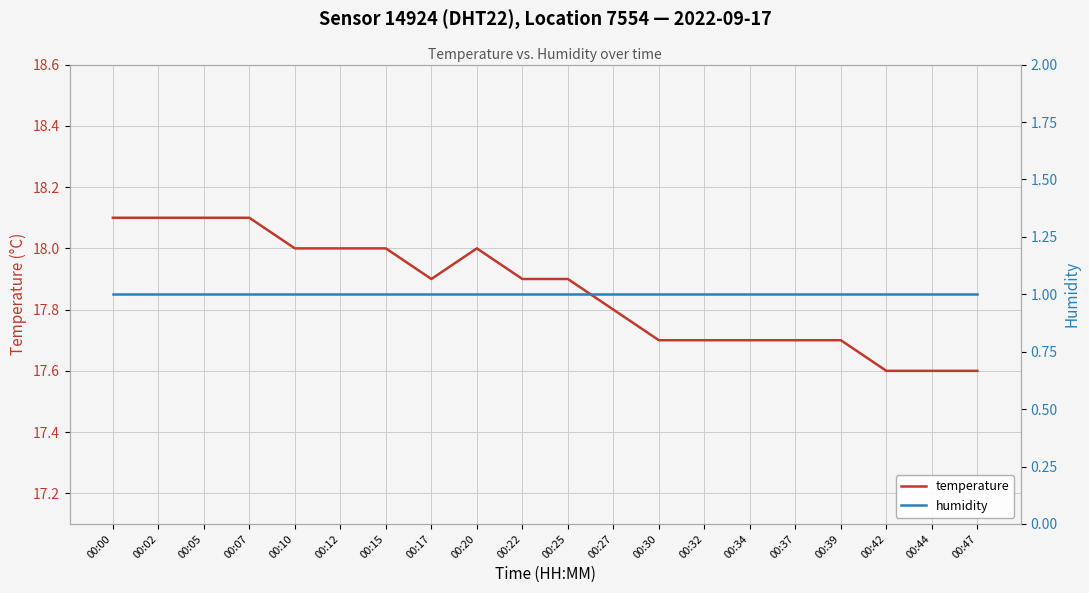

Which series has the largest range (max minus min)?

temperature